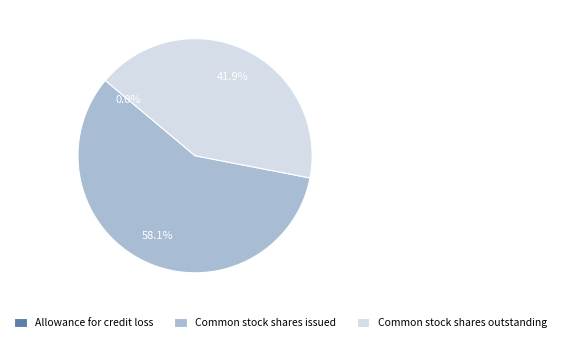

Which slice represents more than half of the pie?

Common stock shares issued